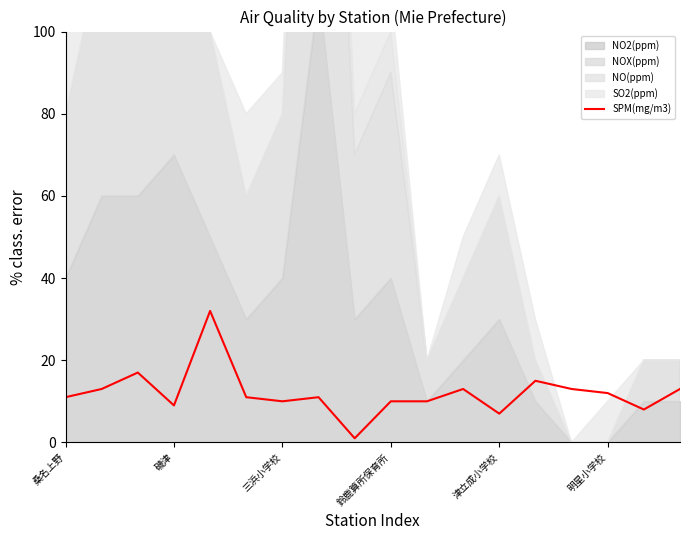

What value does the data have at 桑名上野, to the nearest 5?

10